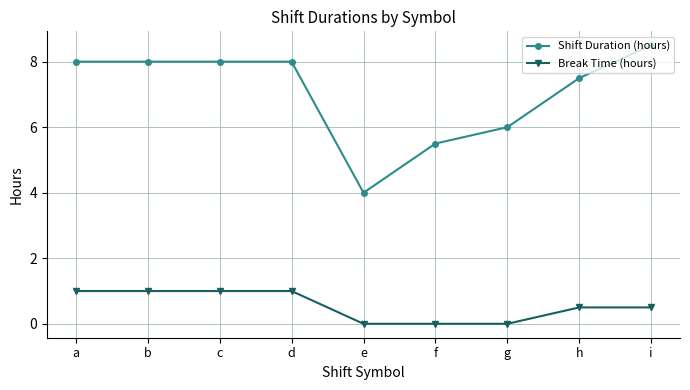

Where does the Shift Duration (hours) series first go above 7?

a